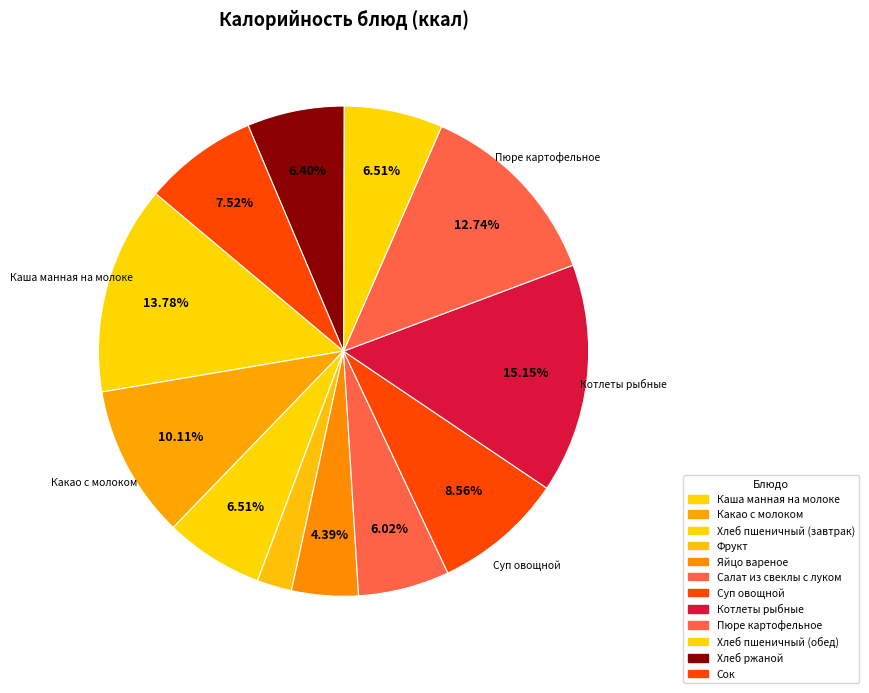

What portion of the pie excludes Салат из свеклы с луком?

94.0%